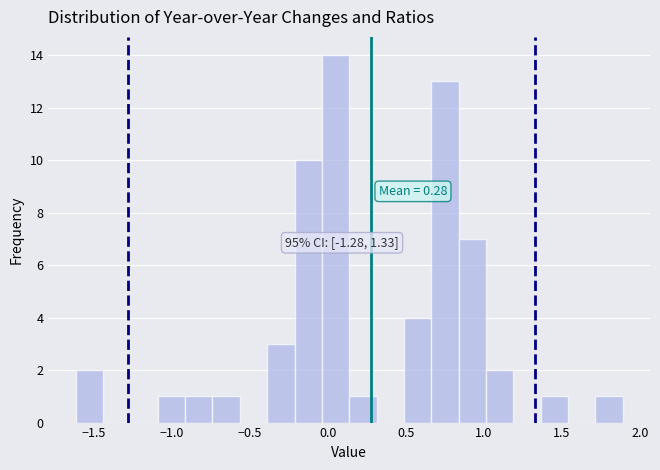

Read against the x-axis, roughly where is the centre of the tallest bar?

0.05